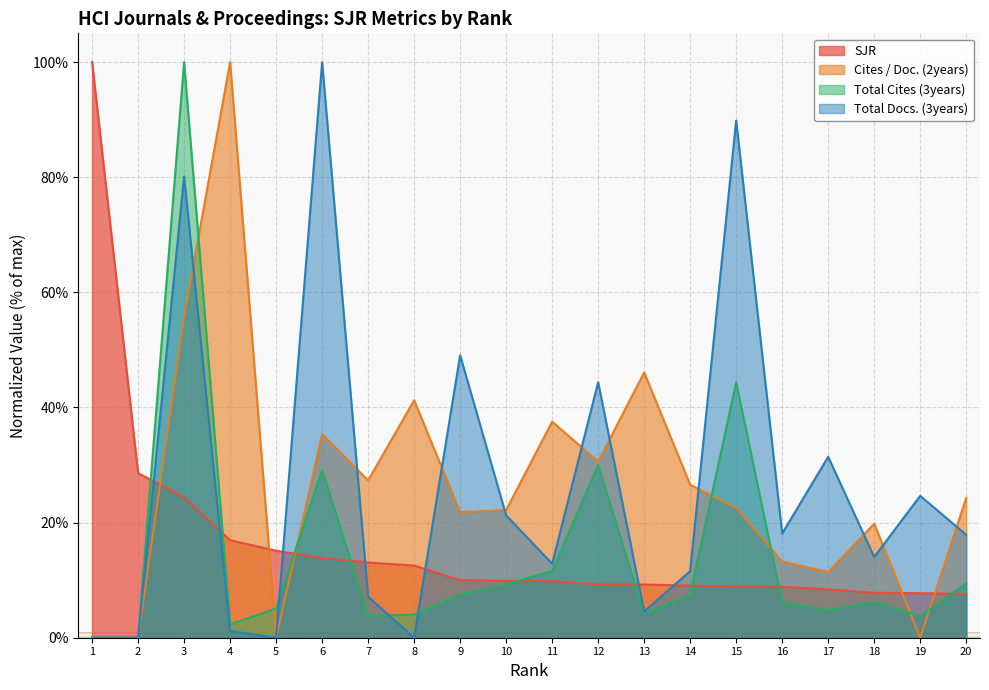

List the series in order of their peak value, lowest first.

SJR, Cites / Doc. (2years), Total Cites (3years), Total Docs. (3years)